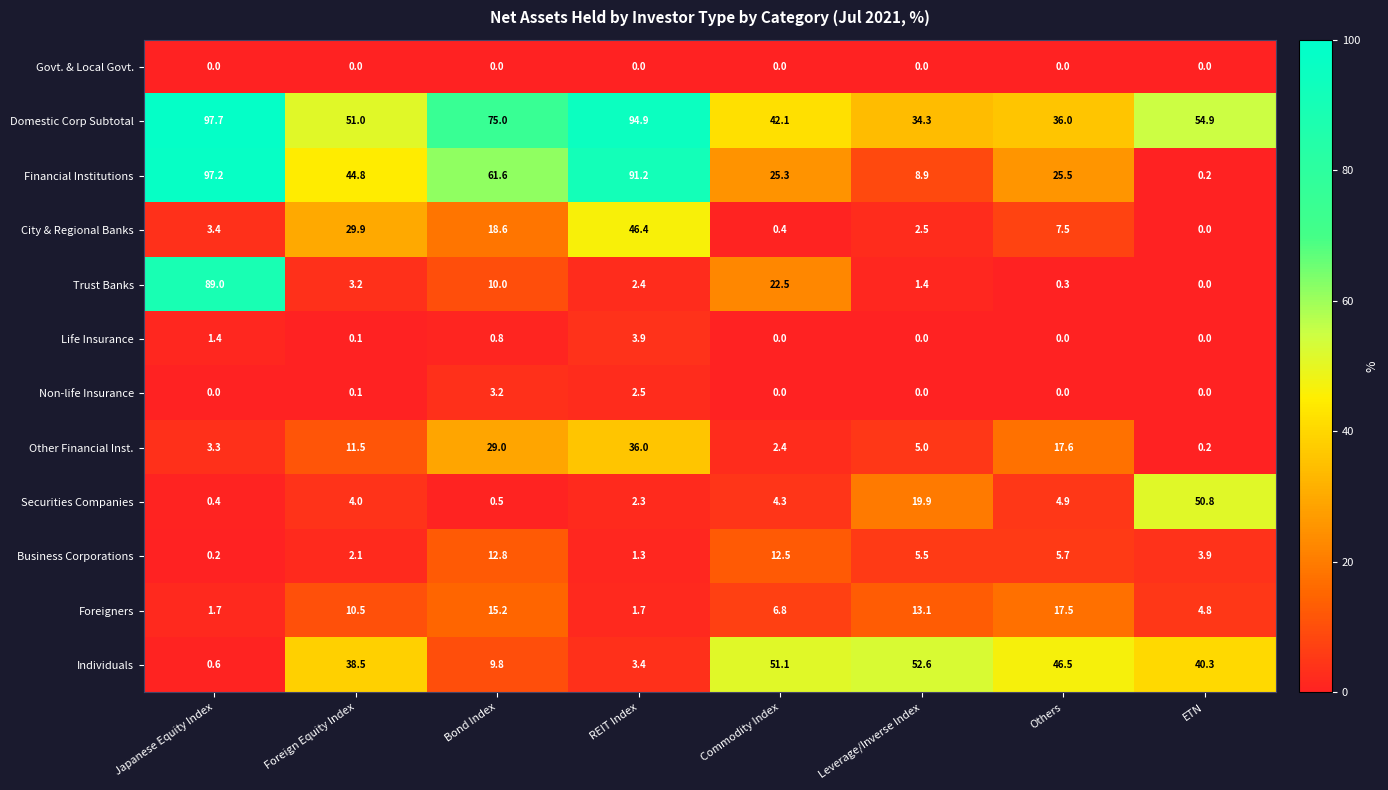

At which category is the sum across all series the highest?

Japanese Equity Index